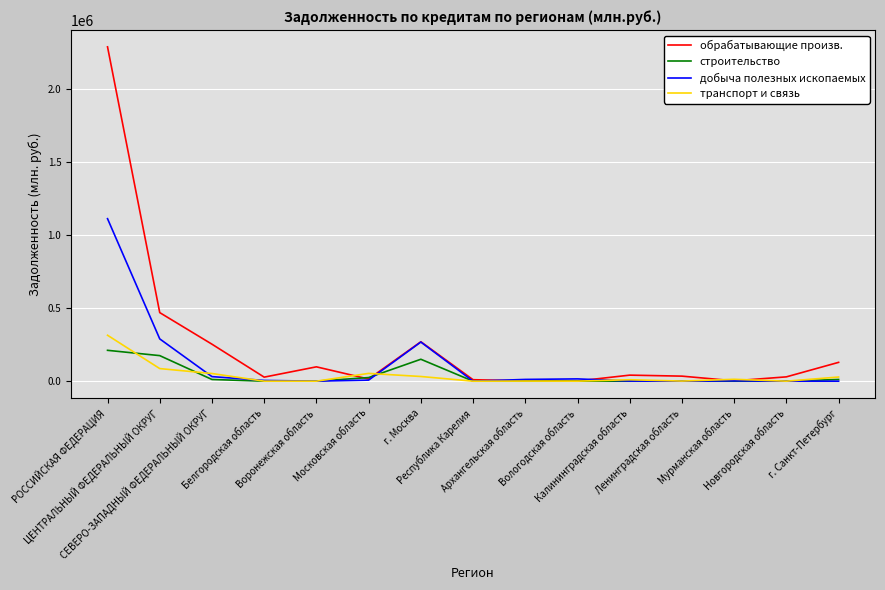

Which series has the largest range (max minus min)?

обрабатывающие произв.